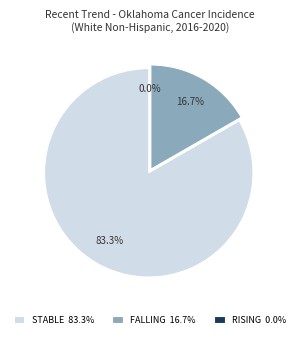

Is there a majority slice in this chart?

Yes